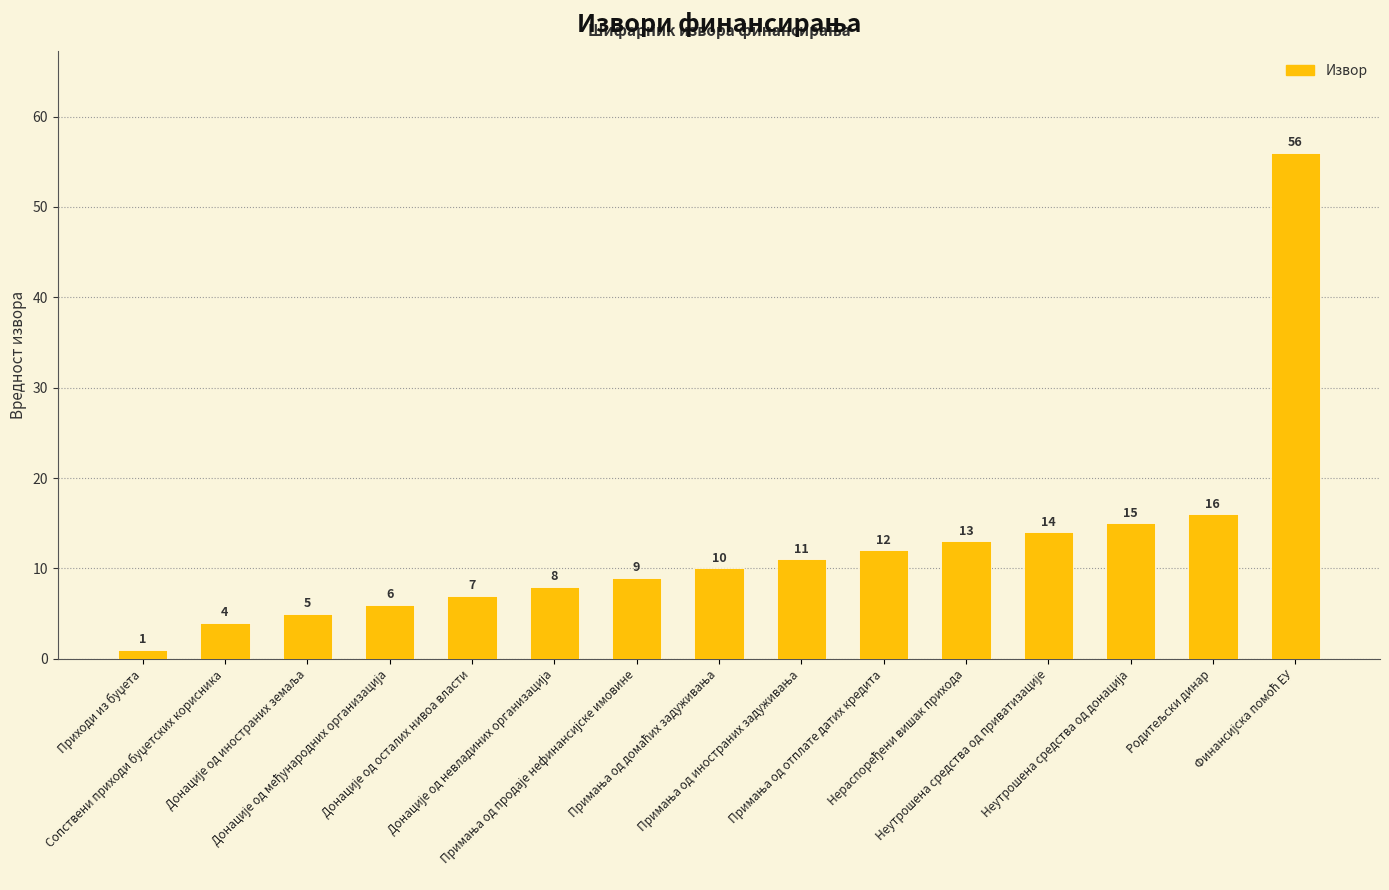

What is the value of the 2nd bar from the left?

4